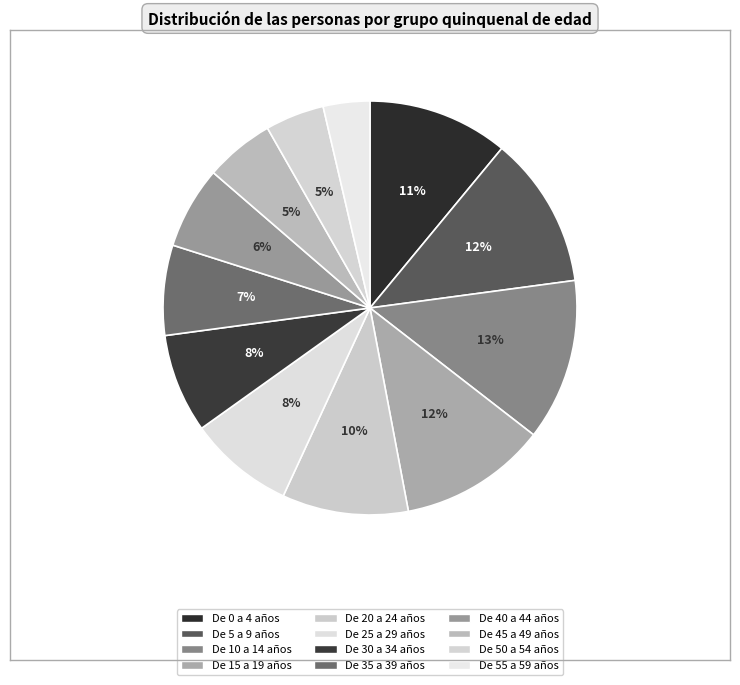

What is the largest slice in the pie chart?

De 10 a 14 años